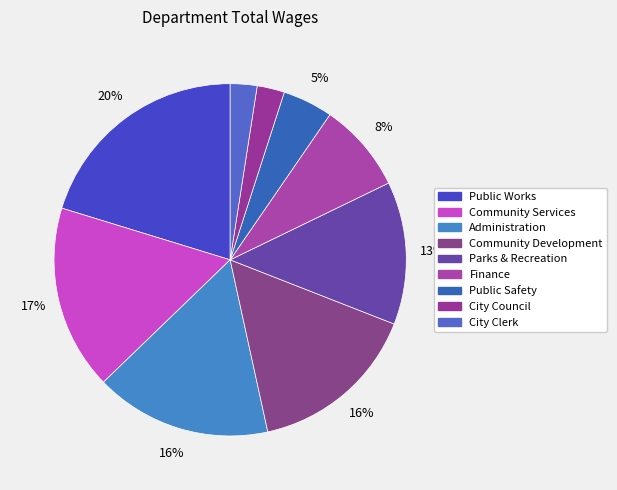

Count the number of slices in the pie.

9